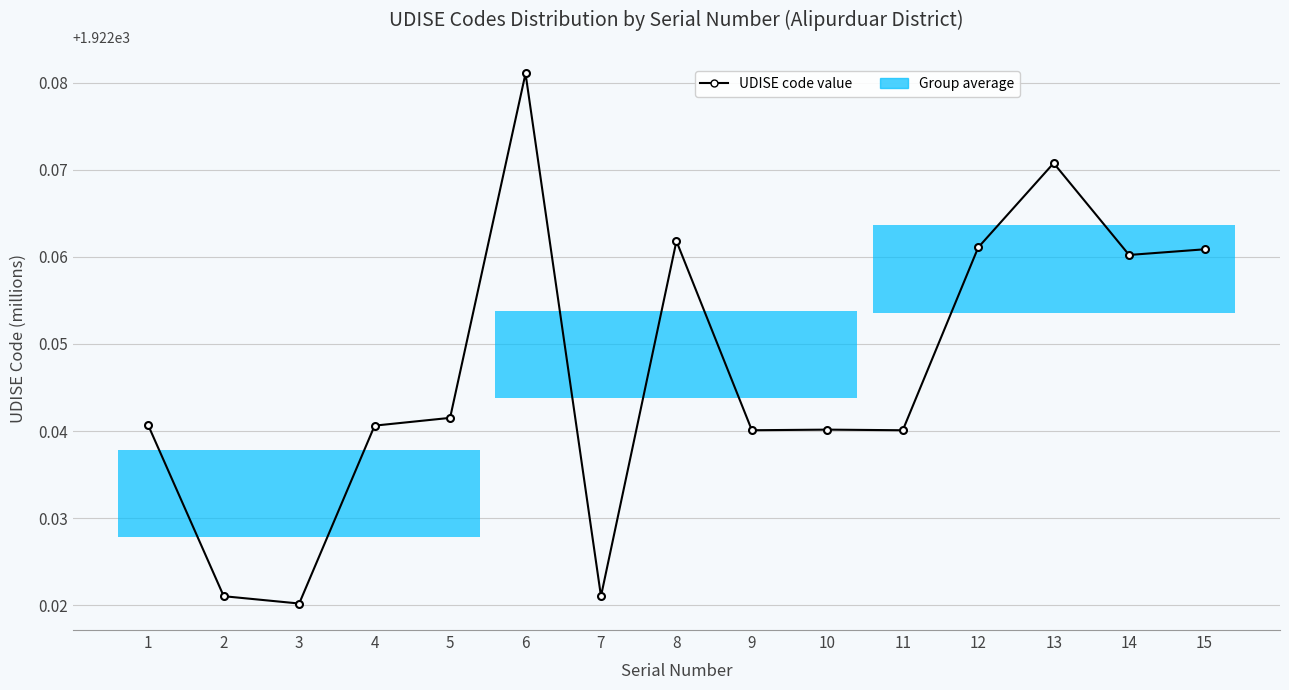

Reading left to right, what are all the values shown in this chart?

1=1922.0	2=1922.0	3=1922.0	4=1922.0	5=1922.0	6=1922.1	7=1922.0	8=1922.1	9=1922.0	10=1922.0	11=1922.0	12=1922.1	13=1922.1	14=1922.1	15=1922.1